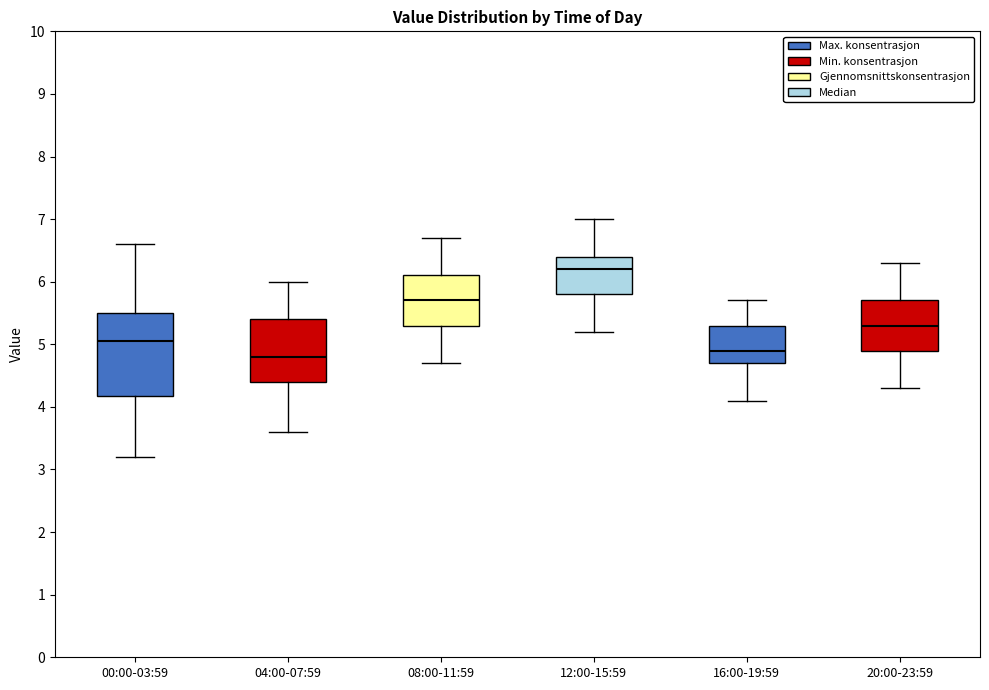

Reading left to right, transcribe this box plot: for each box, give where its median line is, the range the box spans, and where its two whiskers end, as read against the y-axis. The values are not printed on the chart, so give them approximately, as read against the axis.

00:00-03:59: median 5.1, box 4.2 to 5.5, whiskers 3.2 to 6.6
04:00-07:59: median 4.8, box 4.4 to 5.4, whiskers 3.6 to 6.0
08:00-11:59: median 5.7, box 5.3 to 6.1, whiskers 4.7 to 6.7
12:00-15:59: median 6.2, box 5.8 to 6.4, whiskers 5.2 to 7.0
16:00-19:59: median 4.9, box 4.7 to 5.3, whiskers 4.1 to 5.7
20:00-23:59: median 5.3, box 4.9 to 5.7, whiskers 4.3 to 6.3